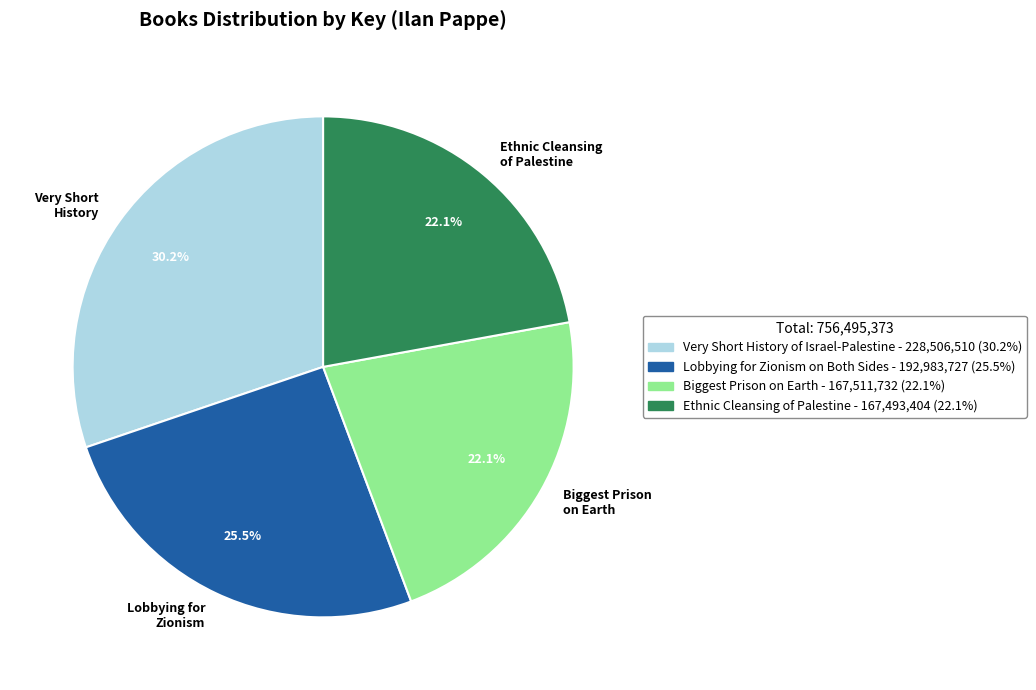

Does Biggest Prison on Earth represent more than half of the total?

No